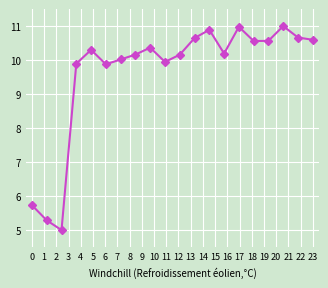

What is the value of the 13th point from the left?

10.9